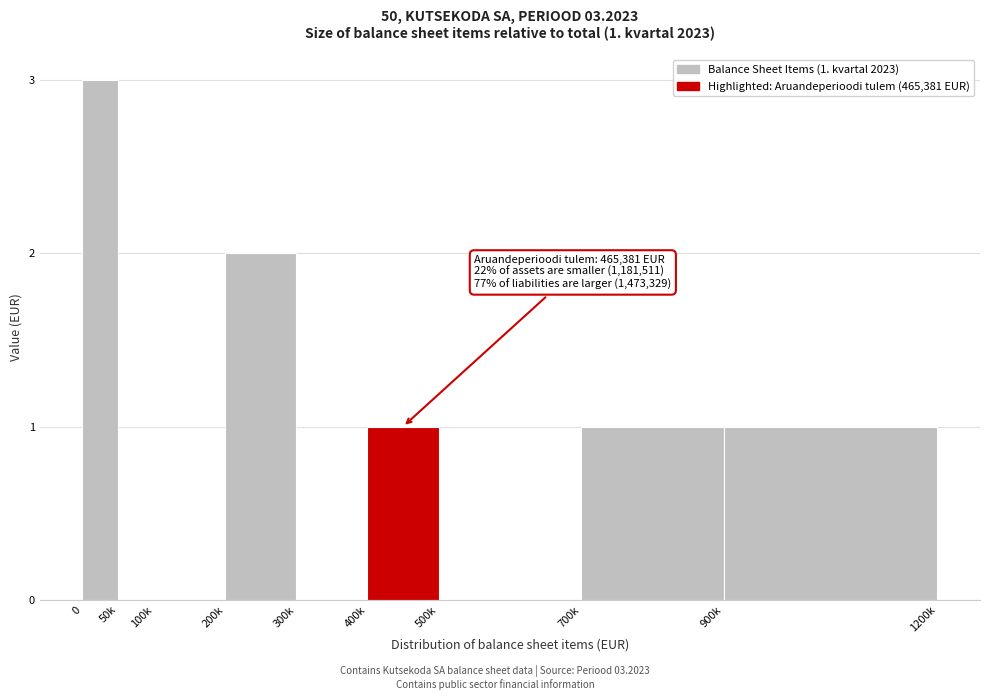

Reading right to left, transcribe all the data shown in this chart.

900k=1	700k=1	500k=0	400k=1	300k=0	200k=2	100k=0	50k=0	0=3